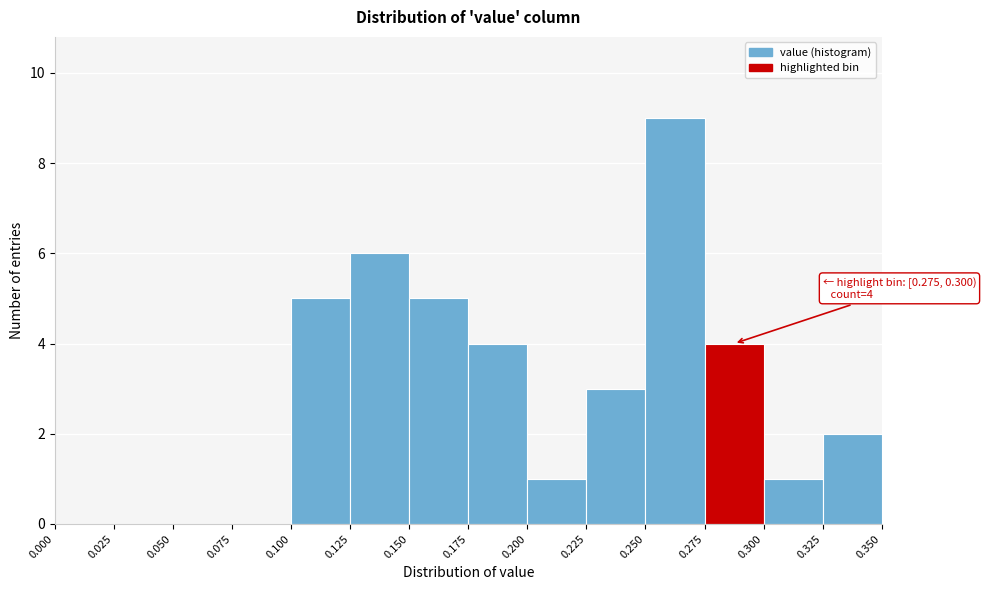

Over which range of the x-axis is the bar tallest?

0.250 to 0.275